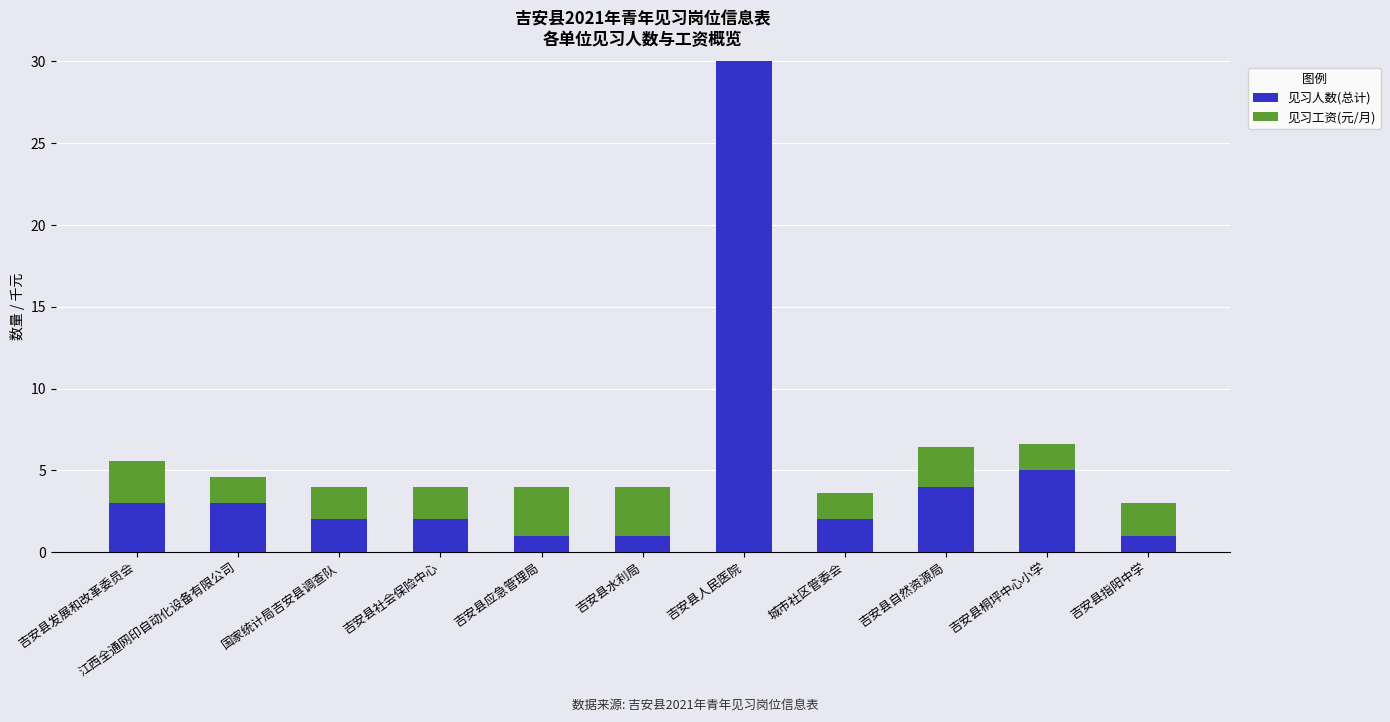

What is the maximum value for 见习人数(总计)?

30.0